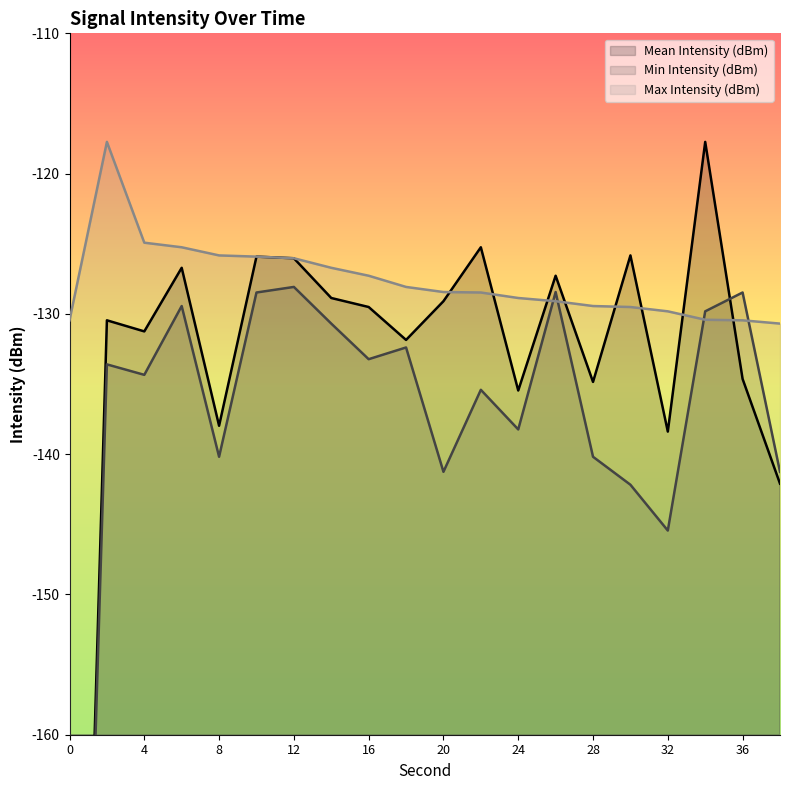

Count the number of data series in this chart.

3